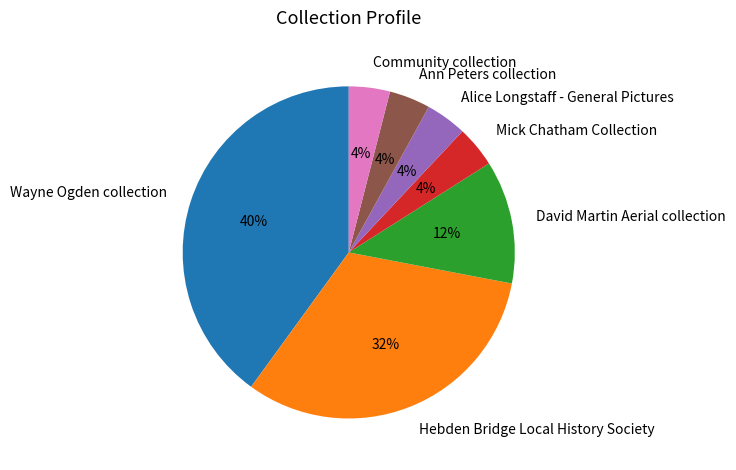

Is Hebden Bridge Local History Society the majority of the pie?

No